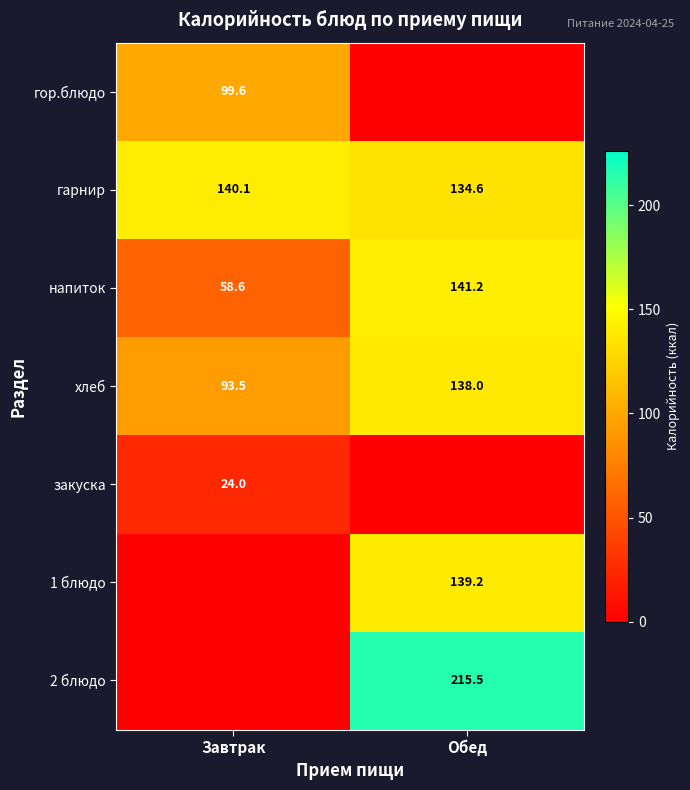

At which category is the sum across all series the highest?

Обед